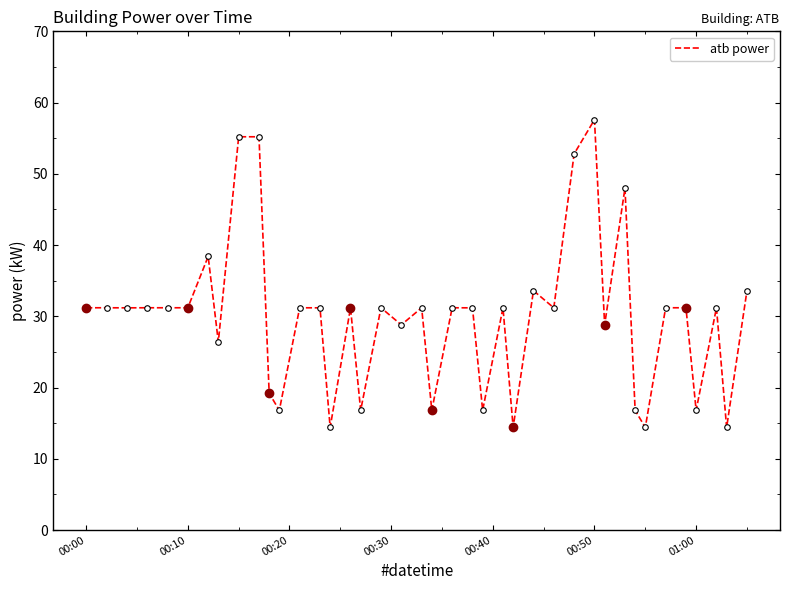

What is the greatest value displayed?

57.6